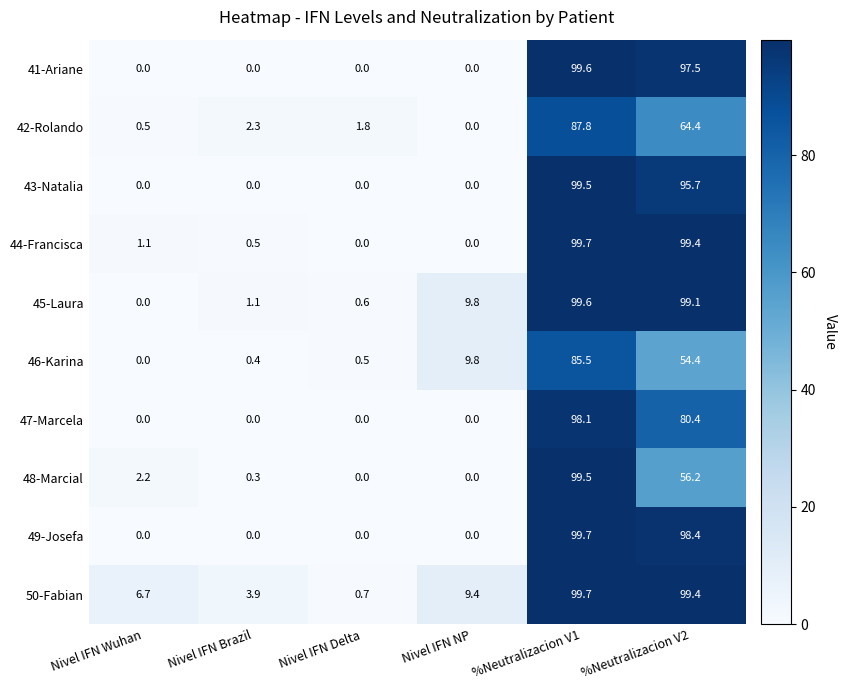

What is the difference between the highest and lowest values at Nivel IFN Wuhan?

6.7